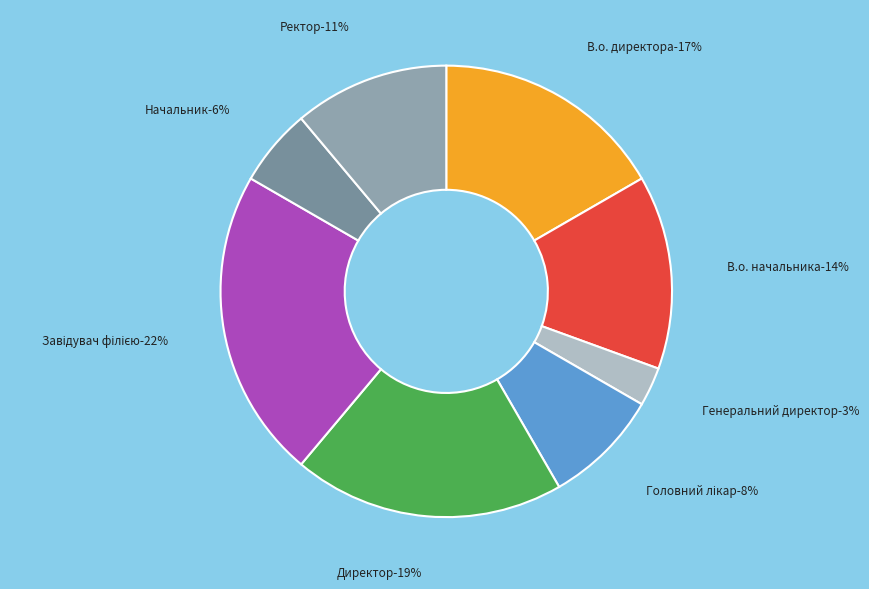

How many slices are in this pie chart?

8